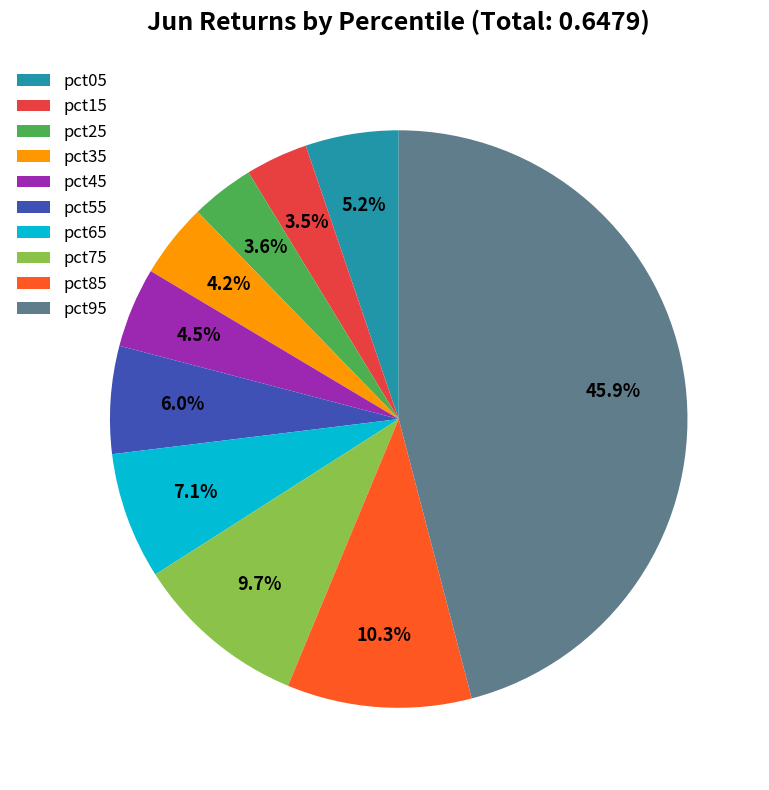

To the nearest percent, what is the combined percentage of pct45 and pct85?

15%